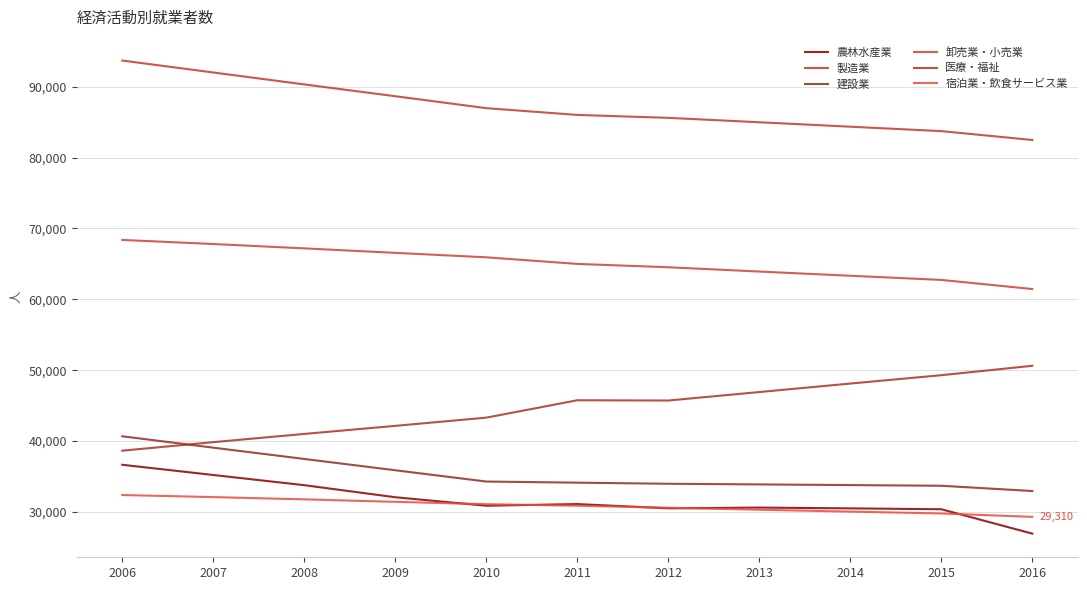

How many lines are shown in the chart?

6